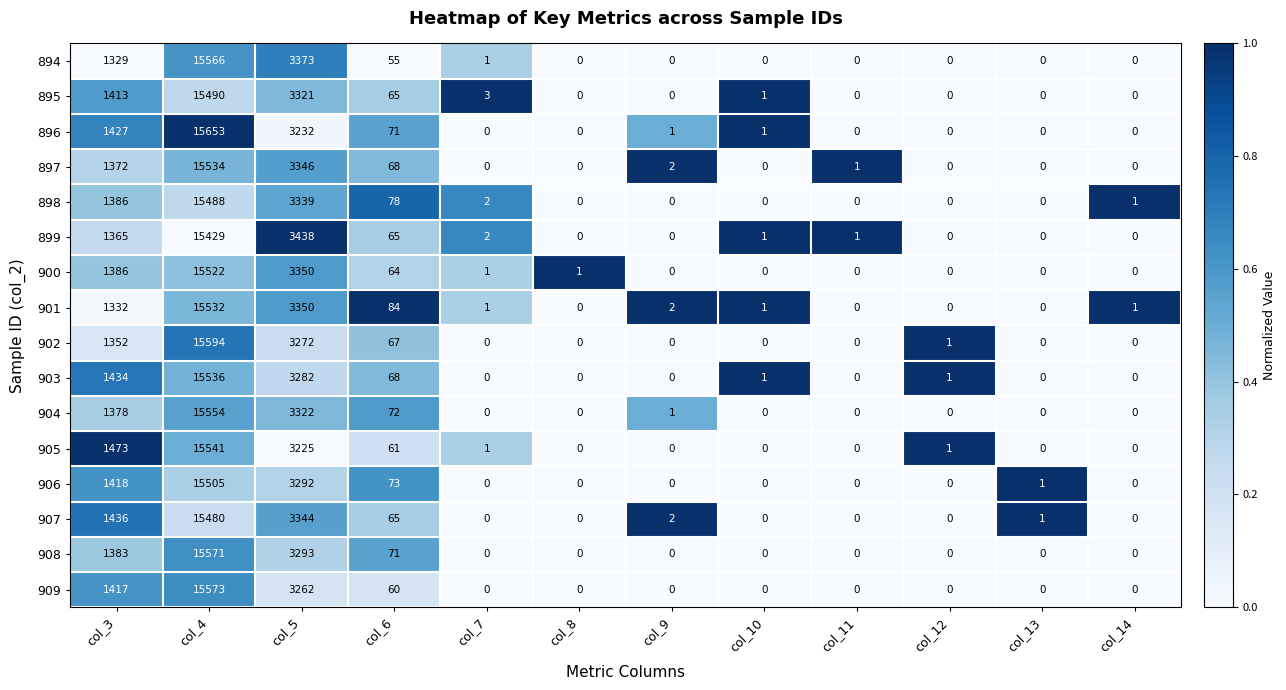

Which series has the largest range (max minus min)?

896